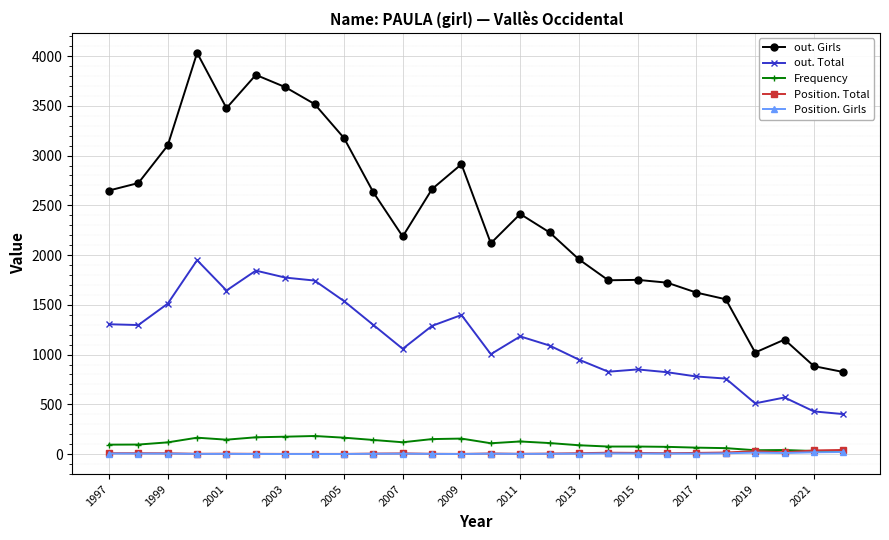

Which series has the widest spread of values?

out. Girls